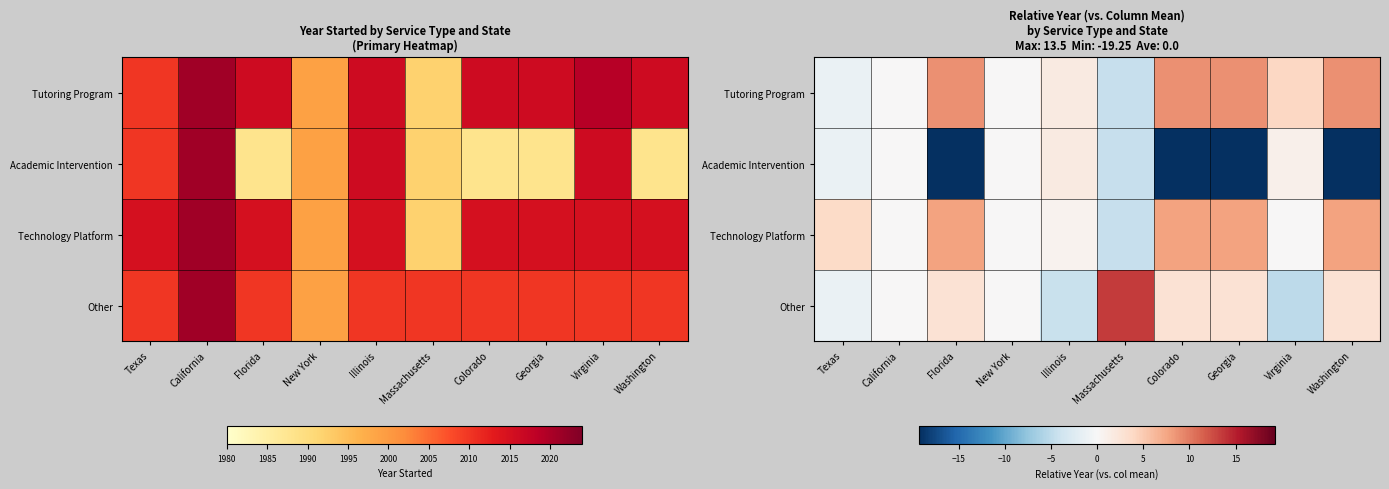

What is the difference between the Academic Intervention values at California and Virginia?

1.0